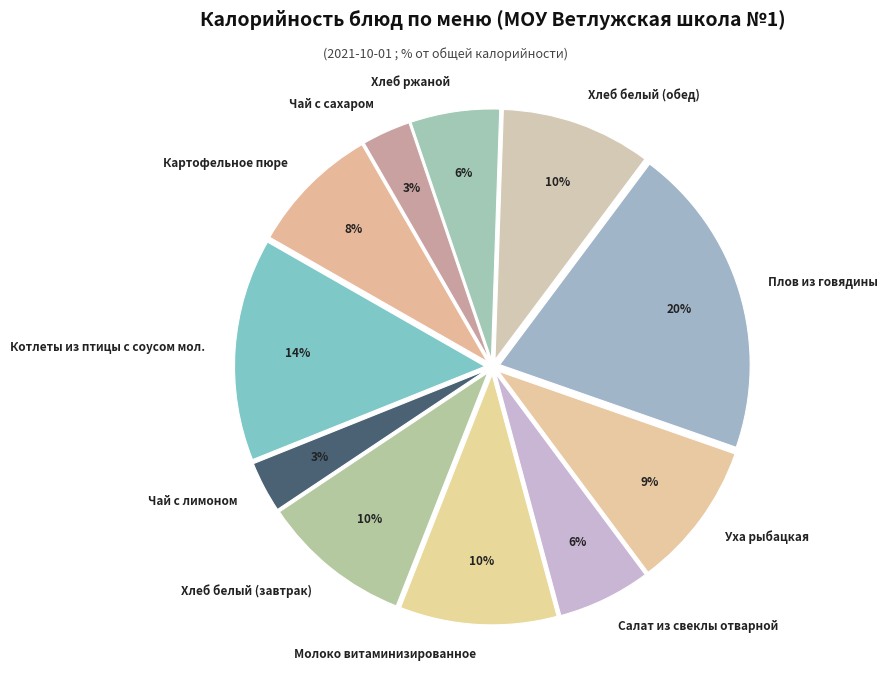

How many slices are in this pie chart?

11